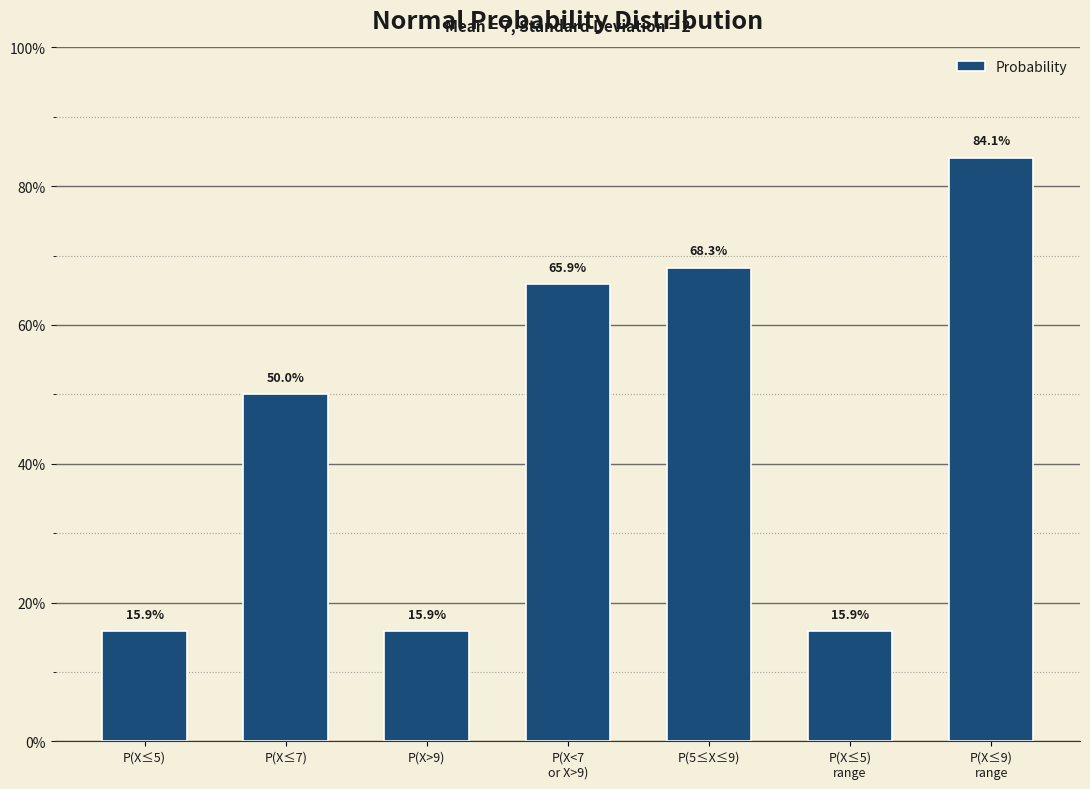

What is the label of the 5th bar from the left?

P(5≤X≤9)